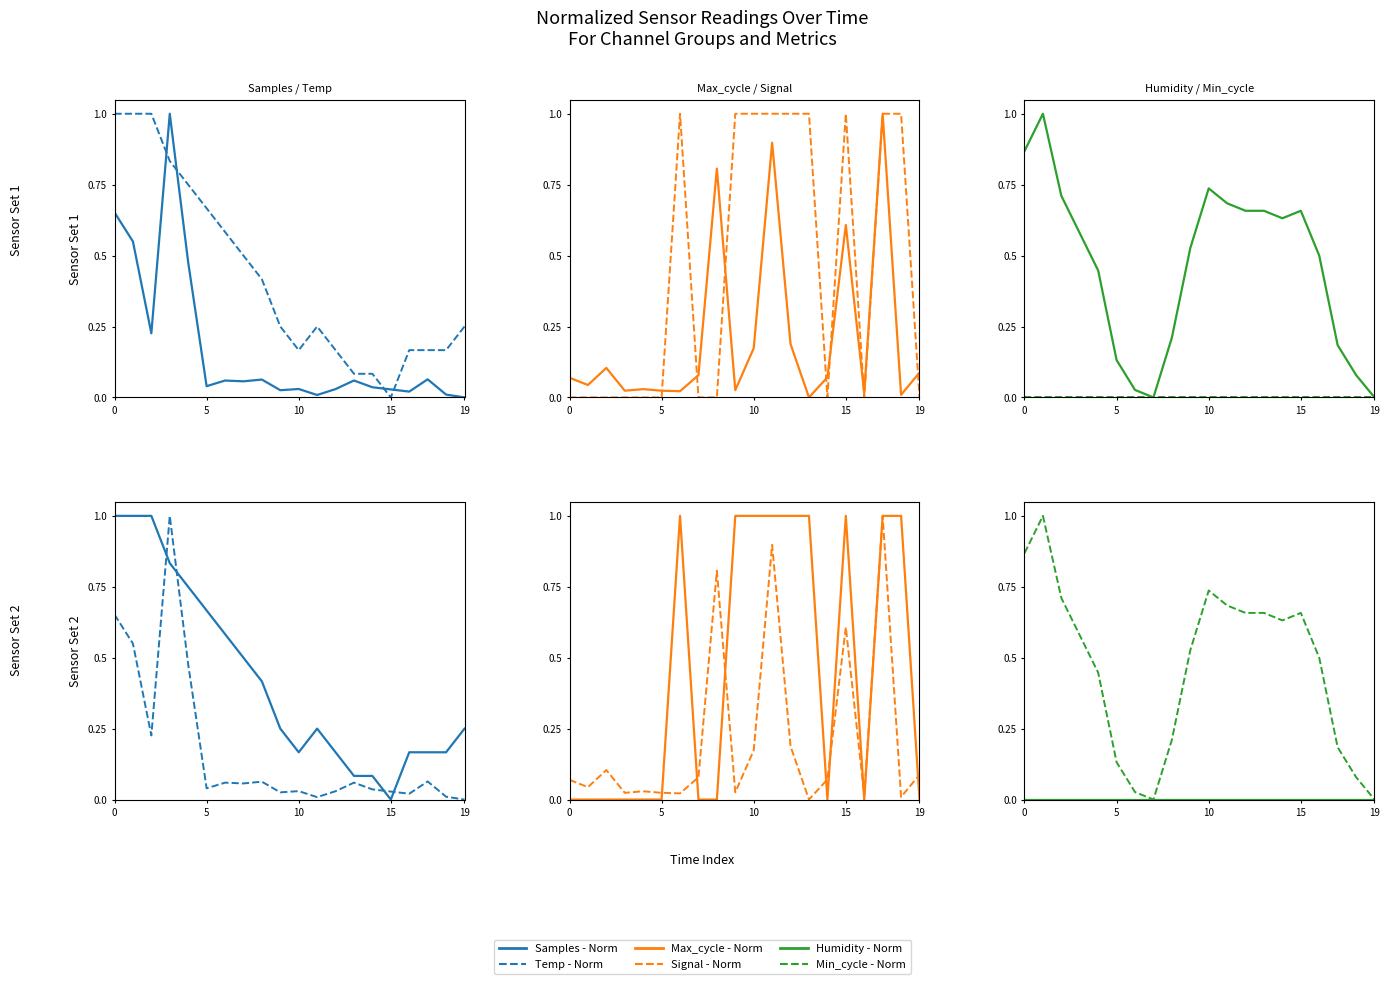

What is the label of the 6th point from the left?

5